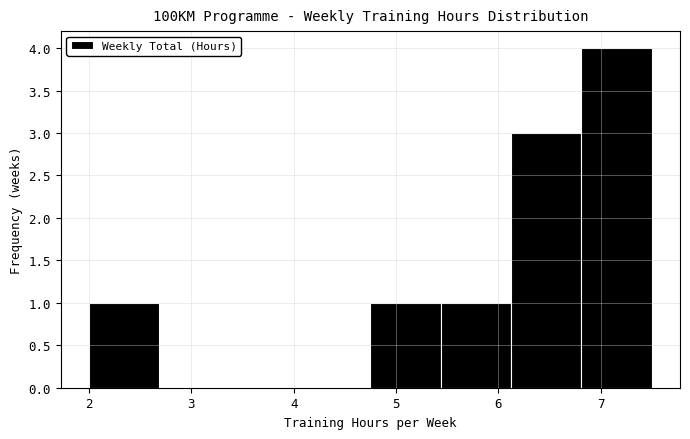

Reading left to right, list every bar in this chart as the range it spans on the x-axis followed by its height. Neither the bar edges nor the heights are printed on the chart, so give them approximately, as read against the axes.

2.0 to 2.7: 1
2.7 to 3.4: 0
3.4 to 4.1: 0
4.1 to 4.8: 0
4.8 to 5.4: 1
5.4 to 6.1: 1
6.1 to 6.8: 3
6.8 to 7.5: 4